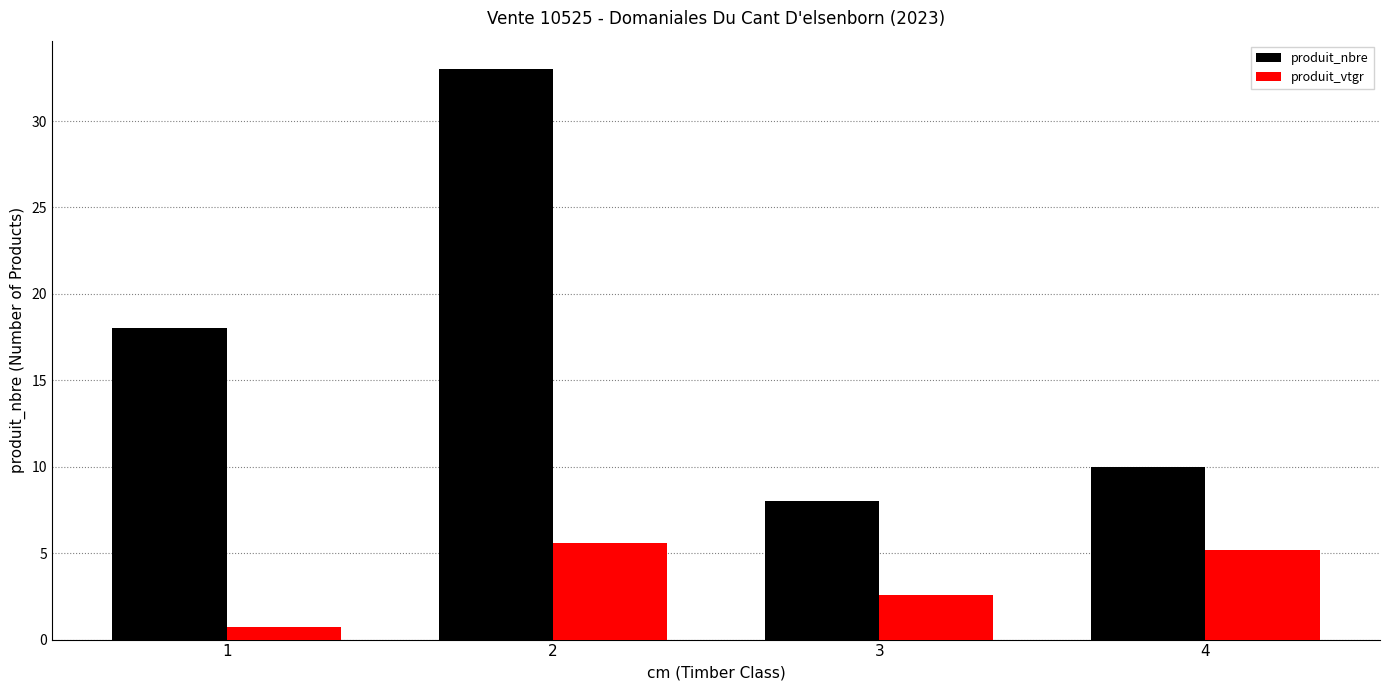

Reading left to right, what are all the values shown in this chart?

produit_nbre: 18.0	33.0	8.0	10.0
produit_vtgr: 0.7	5.6	2.6	5.2